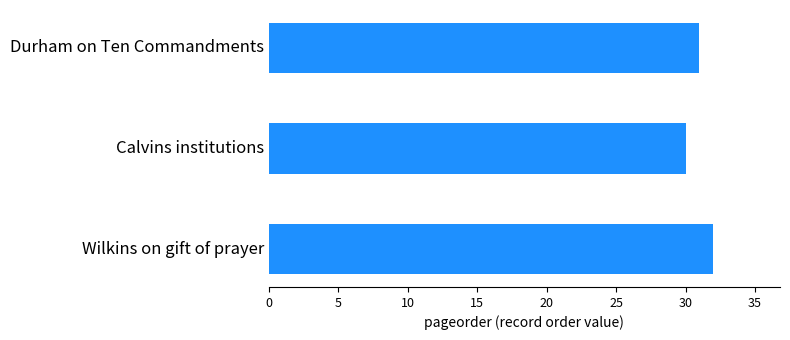

Which label corresponds to the largest value in the chart?

Wilkins on gift of prayer